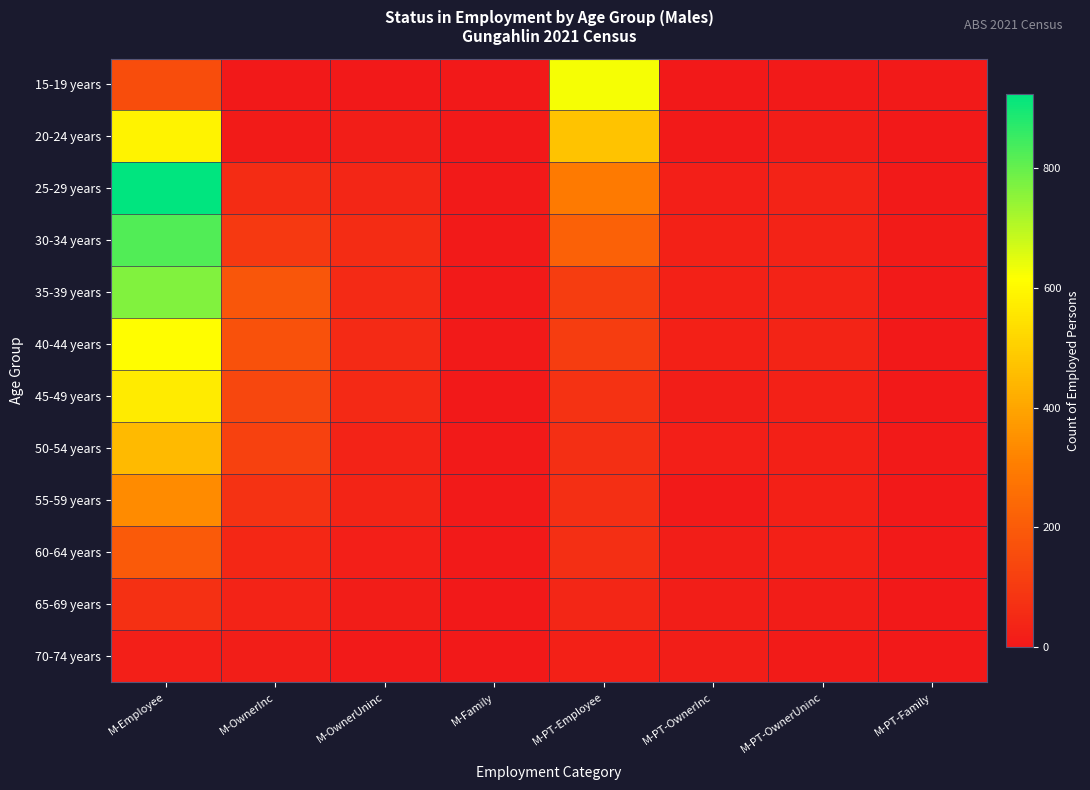

Reading left to right, transcribe all the data shown in this chart.

15-19 years: M-Employee=158	M-OwnerInc=0	M-OwnerUninc=0	M-Family=0	M-PT-Employee=627	M-PT-OwnerInc=0	M-PT-OwnerUninc=6	M-PT-Family=5
20-24 years: M-Employee=585	M-OwnerInc=9	M-OwnerUninc=15	M-Family=0	M-PT-Employee=470	M-PT-OwnerInc=4	M-PT-OwnerUninc=11	M-PT-Family=3
25-29 years: M-Employee=924	M-OwnerInc=61	M-OwnerUninc=41	M-Family=5	M-PT-Employee=295	M-PT-OwnerInc=21	M-PT-OwnerUninc=32	M-PT-Family=5
30-34 years: M-Employee=824	M-OwnerInc=101	M-OwnerUninc=58	M-Family=5	M-PT-Employee=218	M-PT-OwnerInc=26	M-PT-OwnerUninc=29	M-PT-Family=9
35-39 years: M-Employee=766	M-OwnerInc=186	M-OwnerUninc=52	M-Family=5	M-PT-Employee=109	M-PT-OwnerInc=26	M-PT-OwnerUninc=29	M-PT-Family=7
40-44 years: M-Employee=612	M-OwnerInc=171	M-OwnerUninc=54	M-Family=5	M-PT-Employee=109	M-PT-OwnerInc=23	M-PT-OwnerUninc=33	M-PT-Family=3
45-49 years: M-Employee=568	M-OwnerInc=140	M-OwnerUninc=48	M-Family=3	M-PT-Employee=78	M-PT-OwnerInc=17	M-PT-OwnerUninc=26	M-PT-Family=0
50-54 years: M-Employee=448	M-OwnerInc=122	M-OwnerUninc=32	M-Family=4	M-PT-Employee=65	M-PT-OwnerInc=20	M-PT-OwnerUninc=23	M-PT-Family=6
55-59 years: M-Employee=336	M-OwnerInc=79	M-OwnerUninc=36	M-Family=4	M-PT-Employee=65	M-PT-OwnerInc=7	M-PT-OwnerUninc=23	M-PT-Family=3
60-64 years: M-Employee=195	M-OwnerInc=45	M-OwnerUninc=19	M-Family=6	M-PT-Employee=65	M-PT-OwnerInc=18	M-PT-OwnerUninc=24	M-PT-Family=4
65-69 years: M-Employee=72	M-OwnerInc=29	M-OwnerUninc=11	M-Family=0	M-PT-Employee=42	M-PT-OwnerInc=16	M-PT-OwnerUninc=13	M-PT-Family=0
70-74 years: M-Employee=19	M-OwnerInc=15	M-OwnerUninc=5	M-Family=3	M-PT-Employee=25	M-PT-OwnerInc=15	M-PT-OwnerUninc=10	M-PT-Family=3